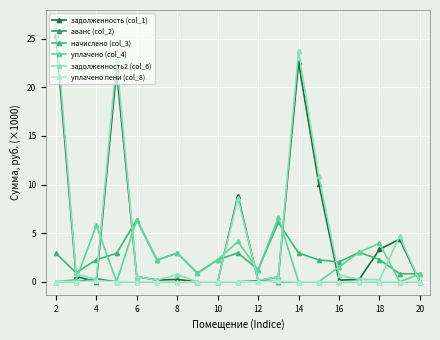

How many series are shown in this chart?

6